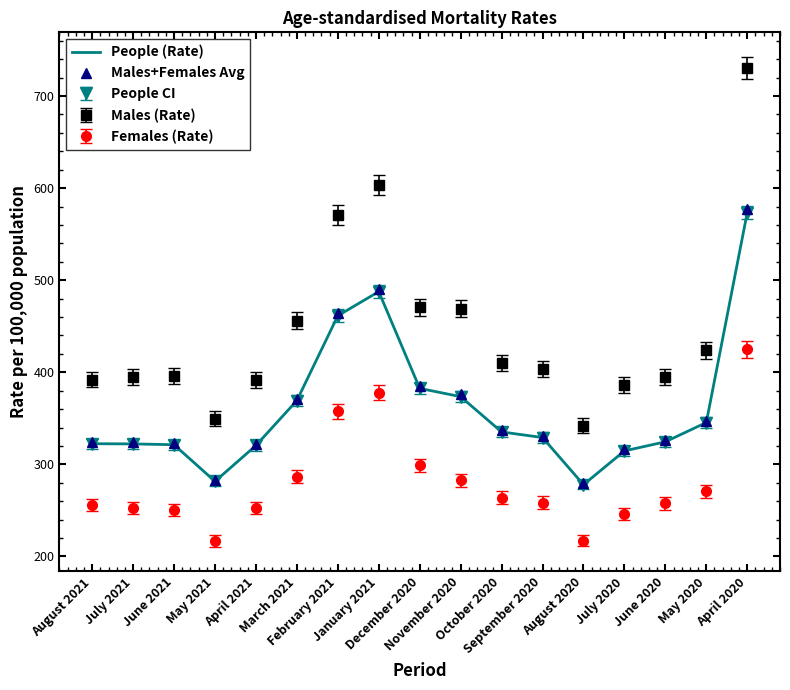

Read the Males+Females Avg value at May 2021.

283.0